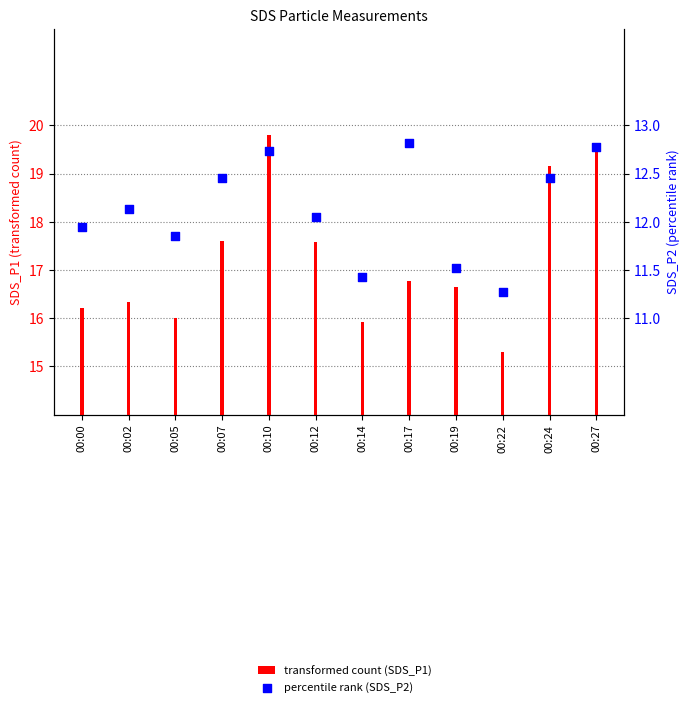

Which series contains the lowest Y value?

percentile rank (SDS_P2)